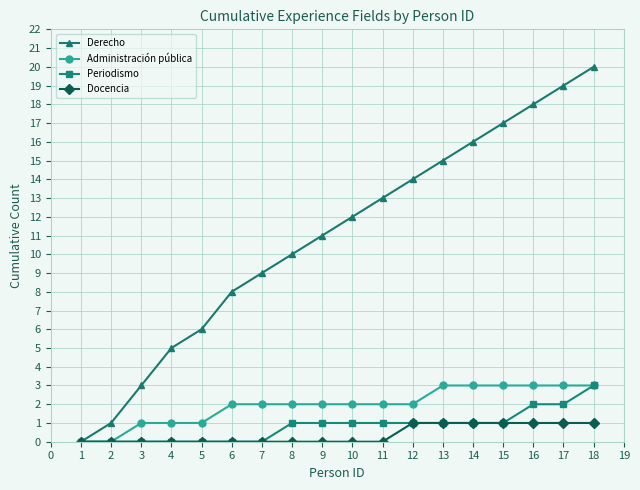

The Administración pública series shows 0 at 2. True or false?

True